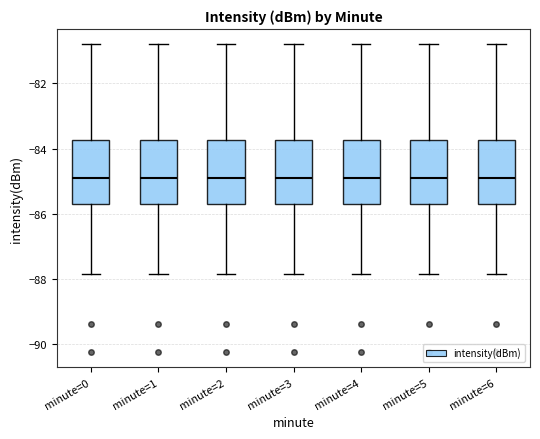

Reading left to right, read every box against the y-axis: the position of its median line, the range the box covers, and the ends of its whiskers. The values are not printed on the chart, so give them approximately, as read against the axis.

minute=0: median -84.8, box -85.8 to -83.8, whiskers -87.8 to -80.8
minute=1: median -84.8, box -85.8 to -83.8, whiskers -87.8 to -80.8
minute=2: median -84.8, box -85.8 to -83.8, whiskers -87.8 to -80.8
minute=3: median -84.8, box -85.8 to -83.8, whiskers -87.8 to -80.8
minute=4: median -84.8, box -85.8 to -83.8, whiskers -87.8 to -80.8
minute=5: median -84.8, box -85.8 to -83.8, whiskers -87.8 to -80.8
minute=6: median -84.8, box -85.8 to -83.8, whiskers -87.8 to -80.8